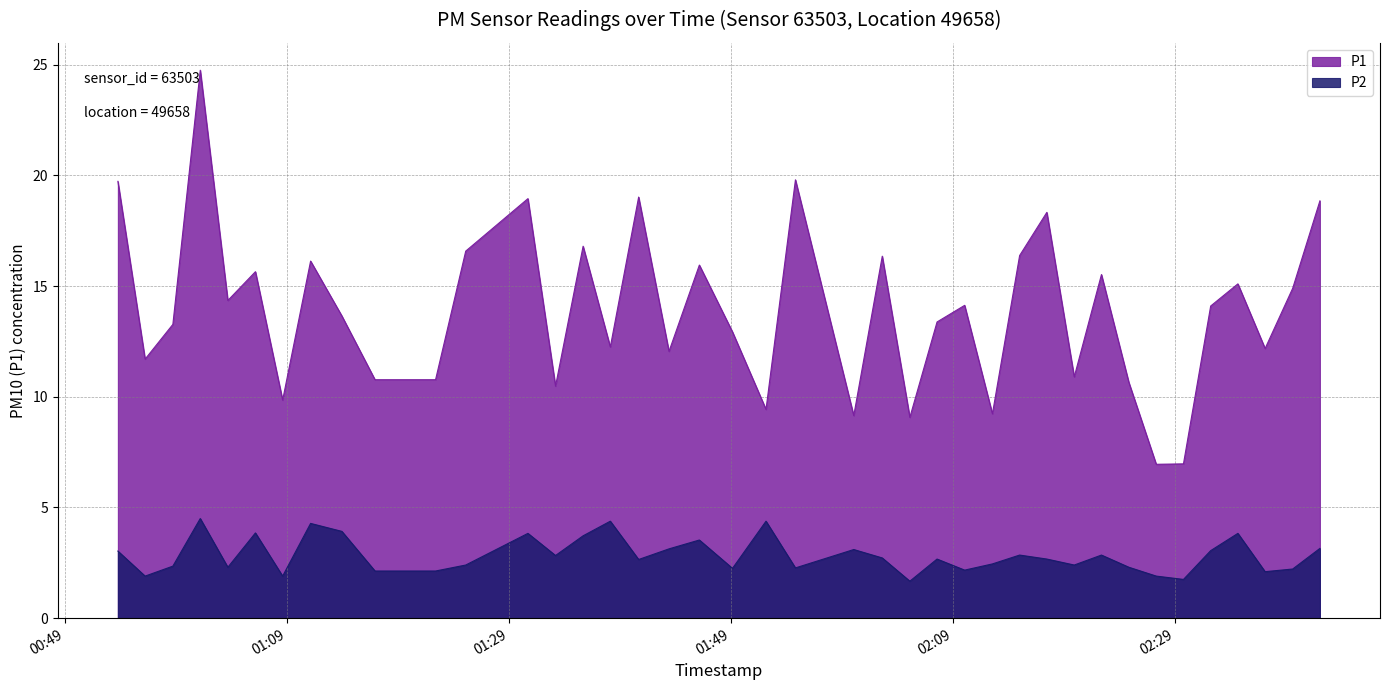

Is the value of P1 at 2023-09-19T02:37:05 greater than the value of P2 at 2023-09-19T01:01:13?

Yes